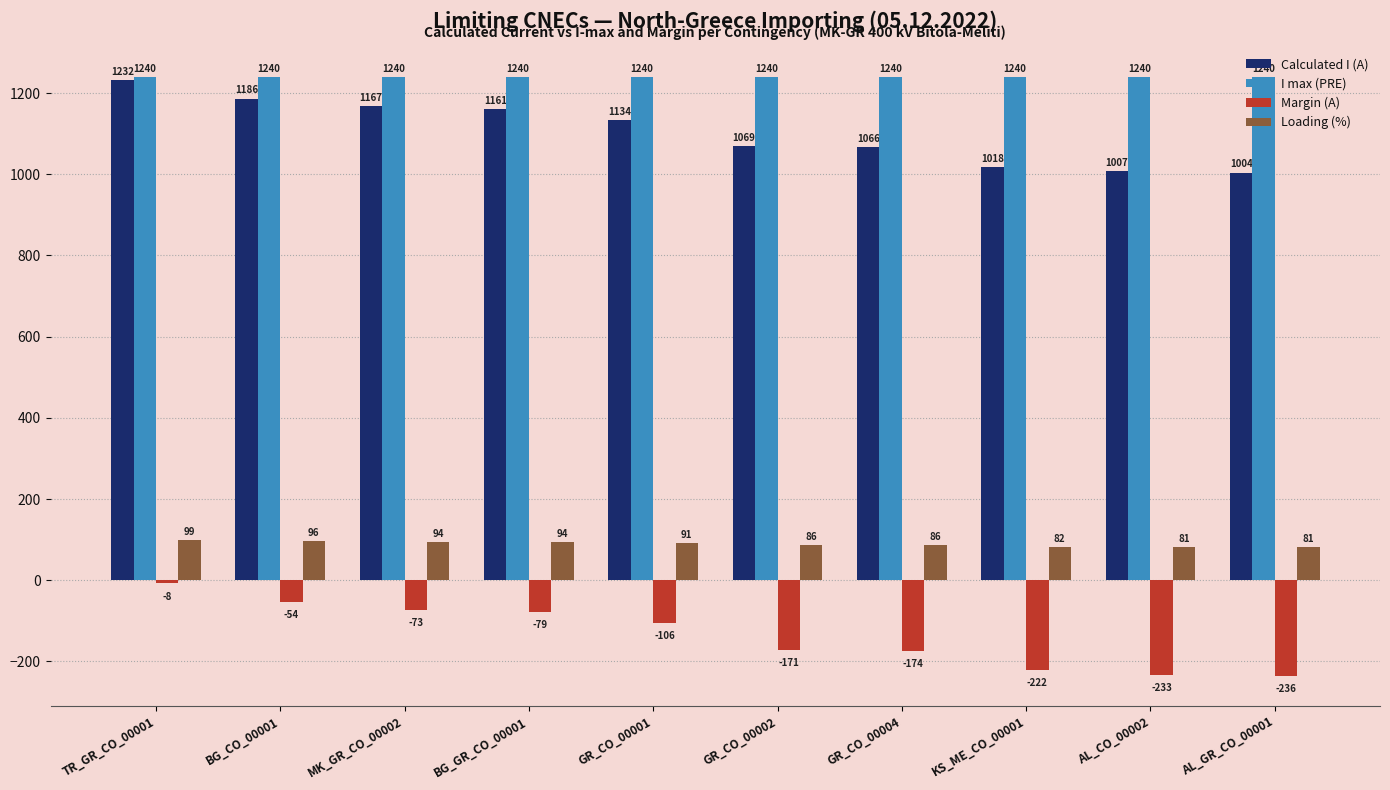

Which series has the largest total across all categories?

I max (PRE)